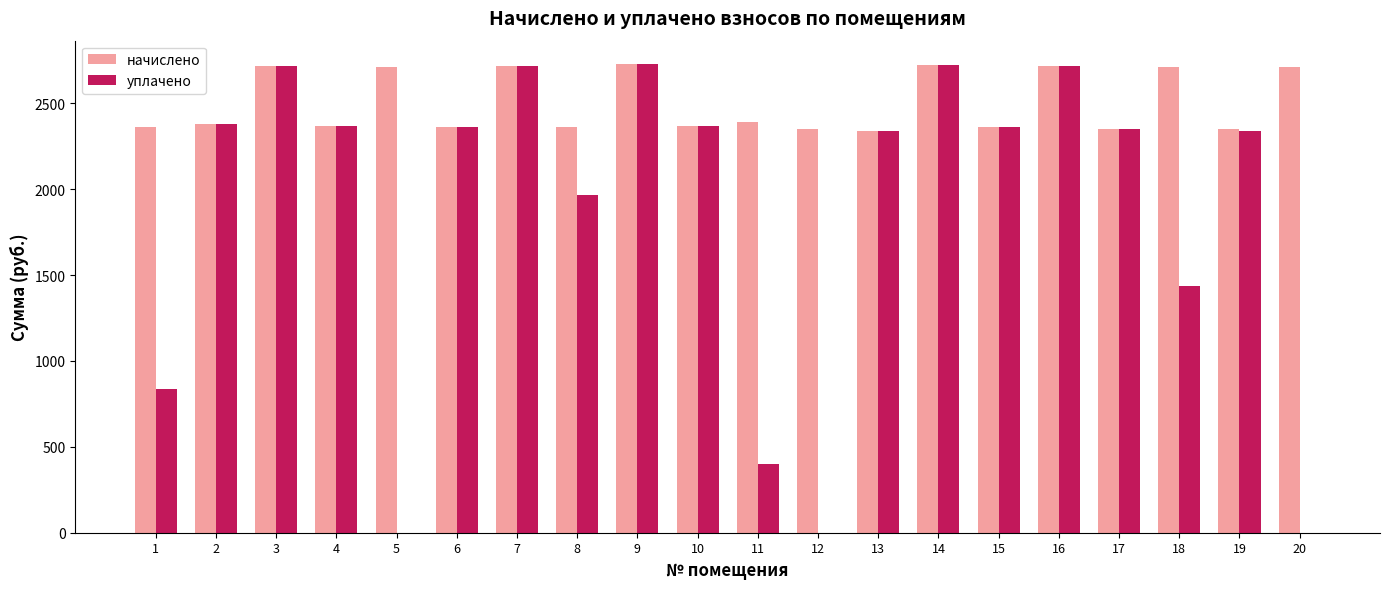

What is the total value across all series at 18?

4148.2